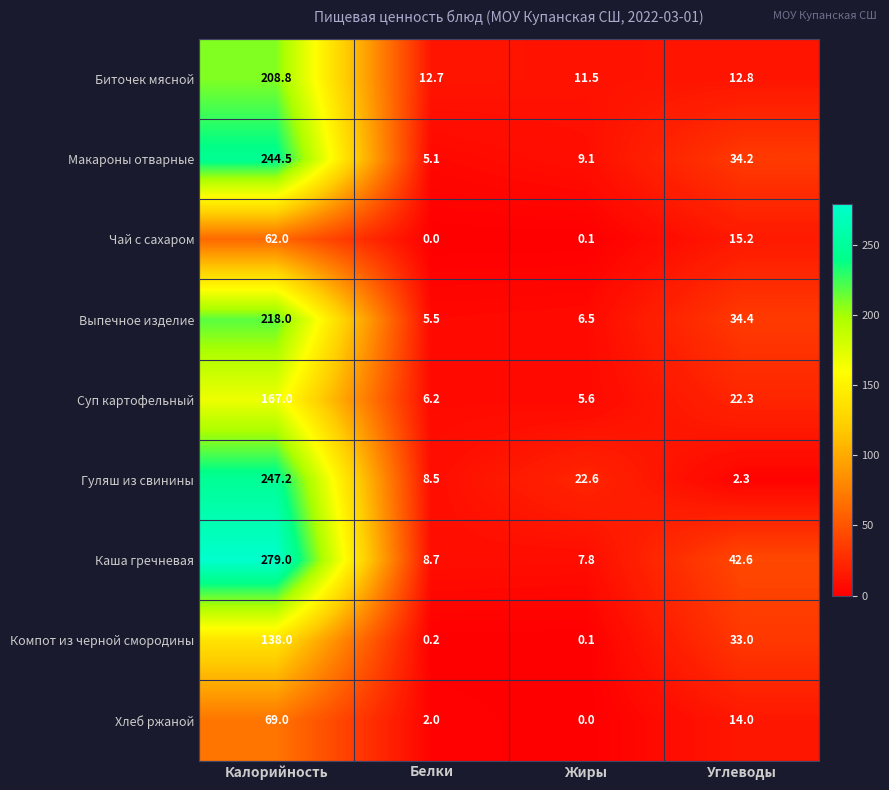

Which series has the largest total across all categories?

Каша гречневая